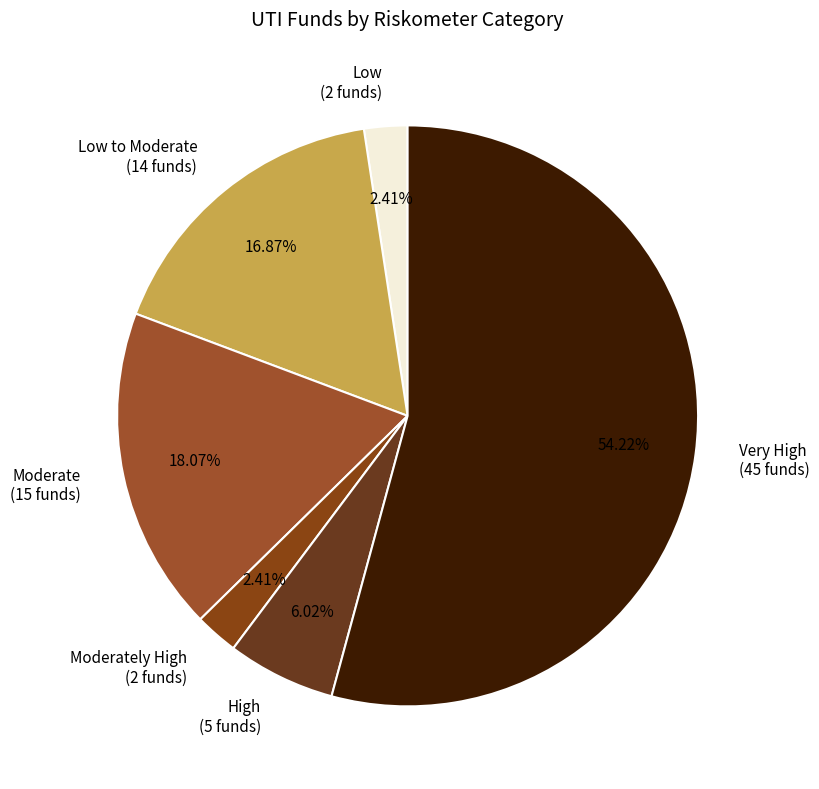

What is the largest slice in the pie chart?

Very High (45 funds)